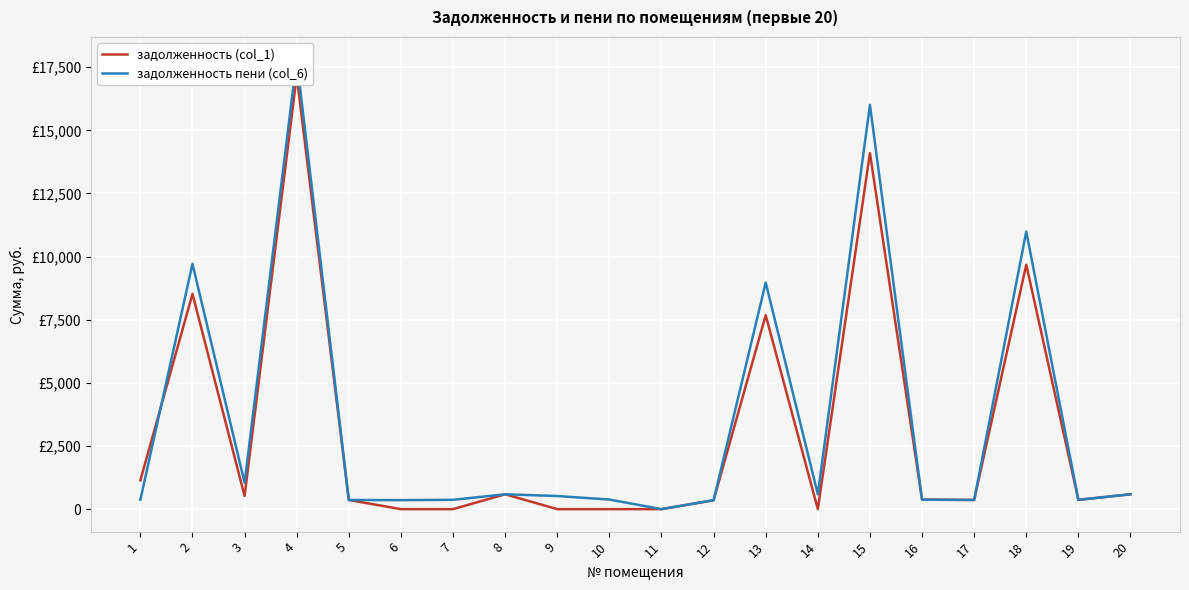

Reading left to right, what are all the values shown in this chart?

задолженность (col_1): 1138.5	8525.5	522.1	17156.9	363.3	0.0	0.0	588.4	0.0	0.0	0.0	353.1	7680.6	0.0	14098.7	378.2	363.3	9680.1	368.0	589.4
задолженность пени (col_6): 369.9	9713.9	1045.9	17808.0	363.3	356.8	368.9	588.4	519.3	380.1	0.0	353.1	8969.9	589.4	16009.8	375.5	363.3	10992.3	368.0	589.4